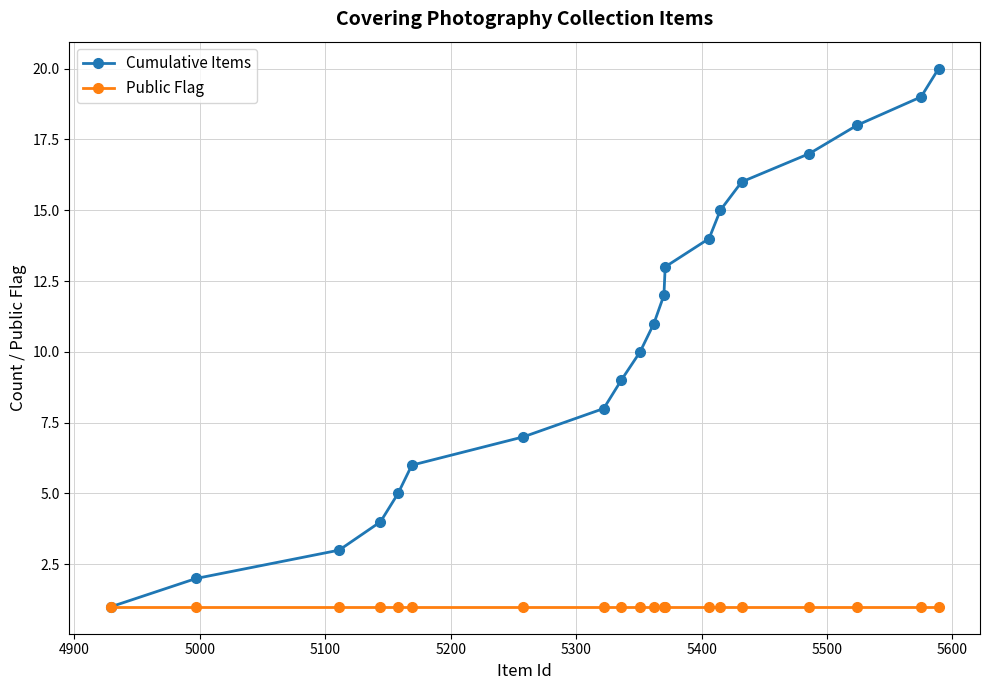

Rank the series by their maximum value, from highest to lowest.

Cumulative Items, Public Flag